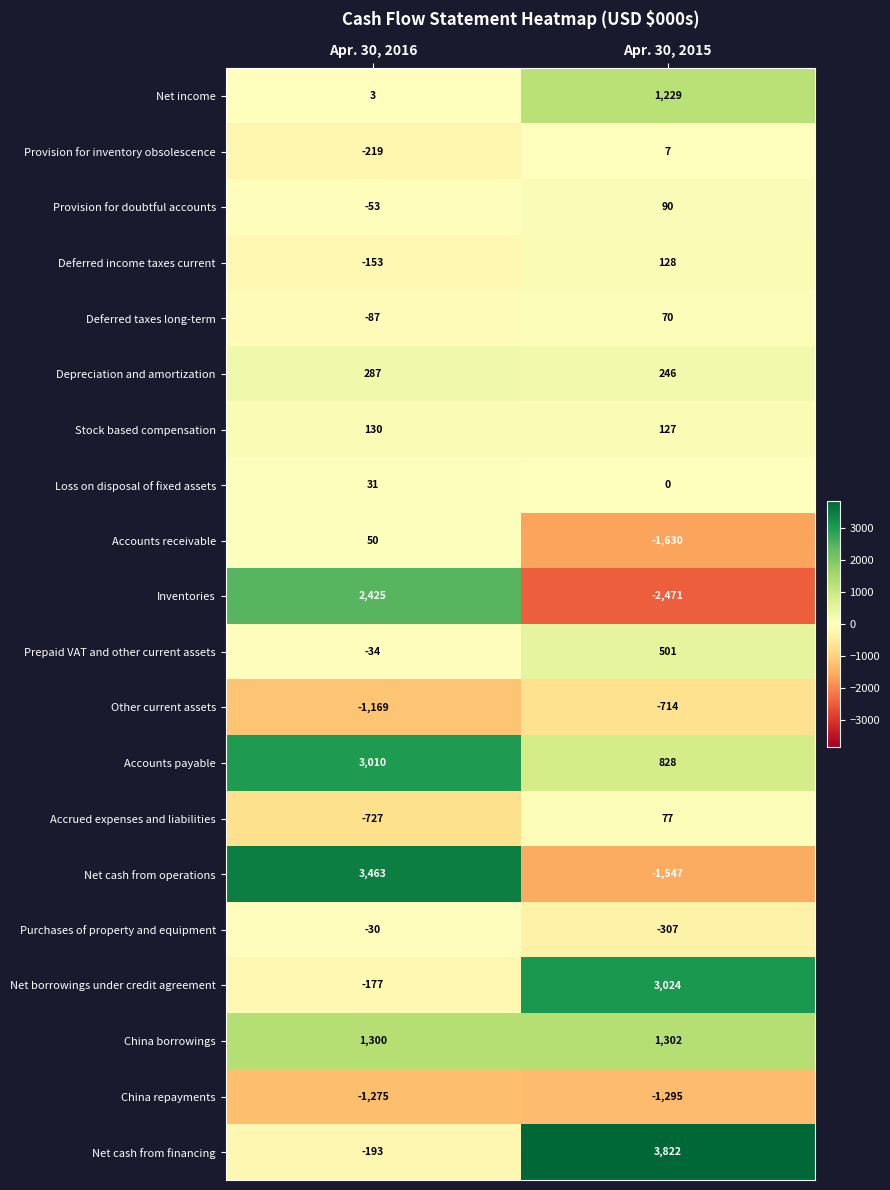

Which series has the widest spread of values?

Net cash from operations